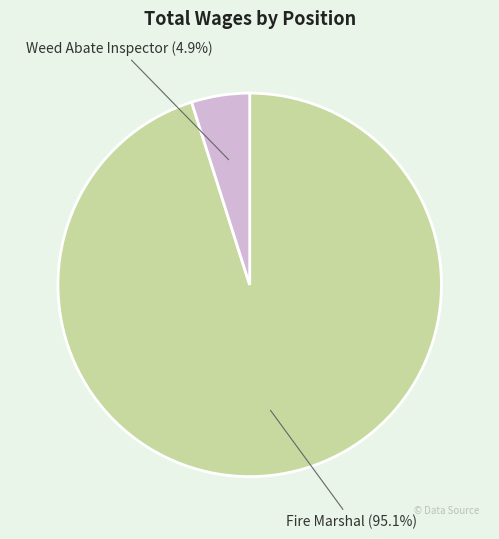

Is there a majority slice in this chart?

Yes